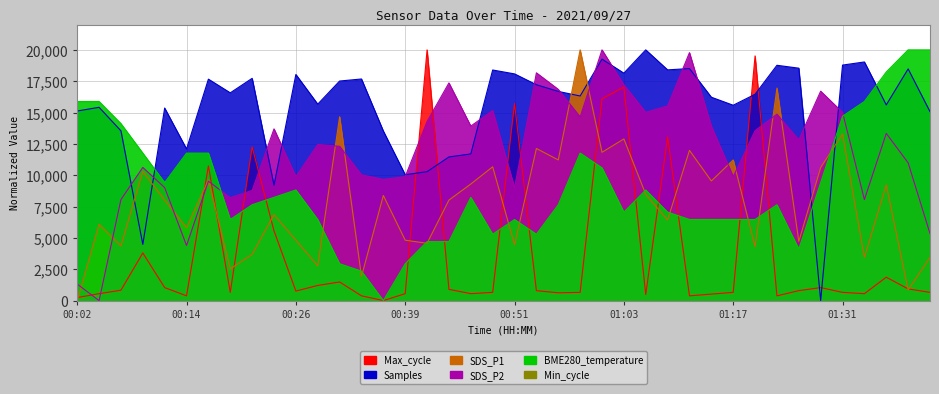

The SDS_P1 series shows 14664.6 at 00:31. True or false?

True